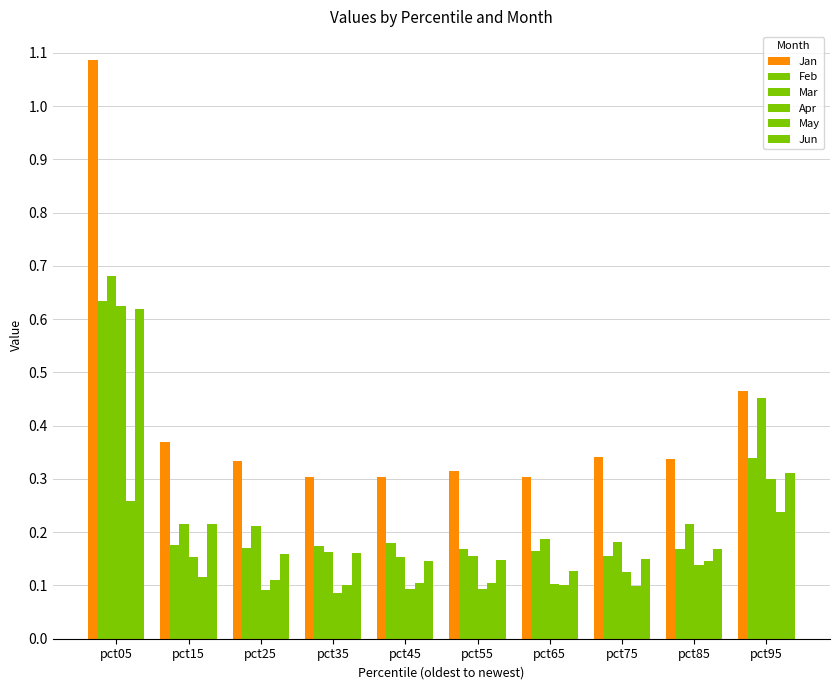

How many groups of bars are there?

10